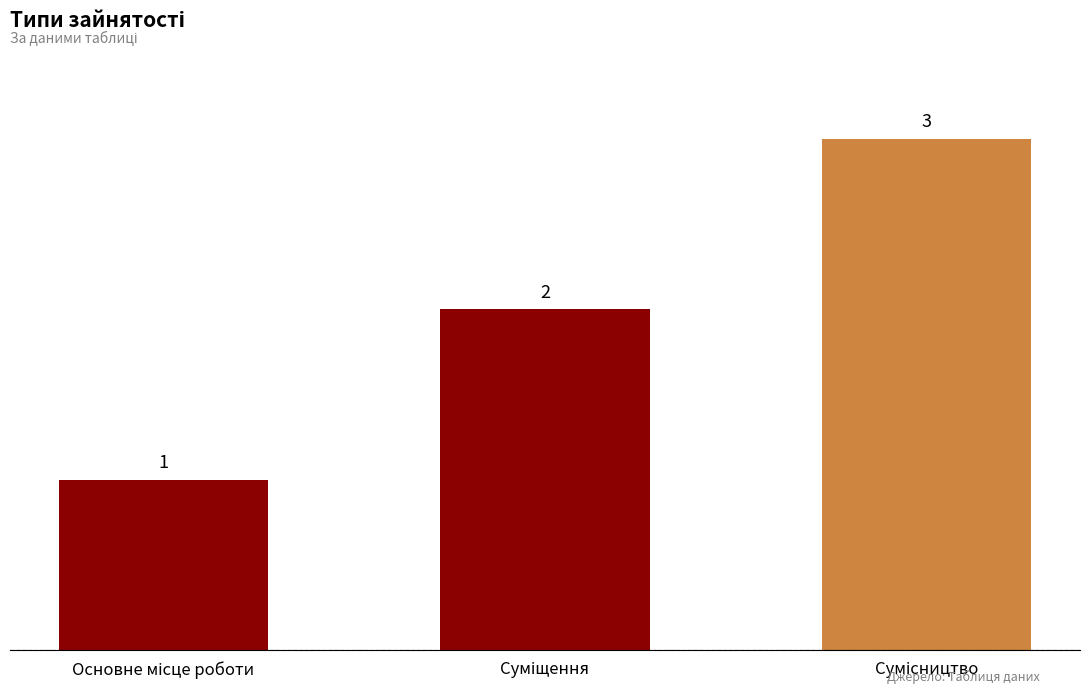

What is the maximum value shown in the chart?

3